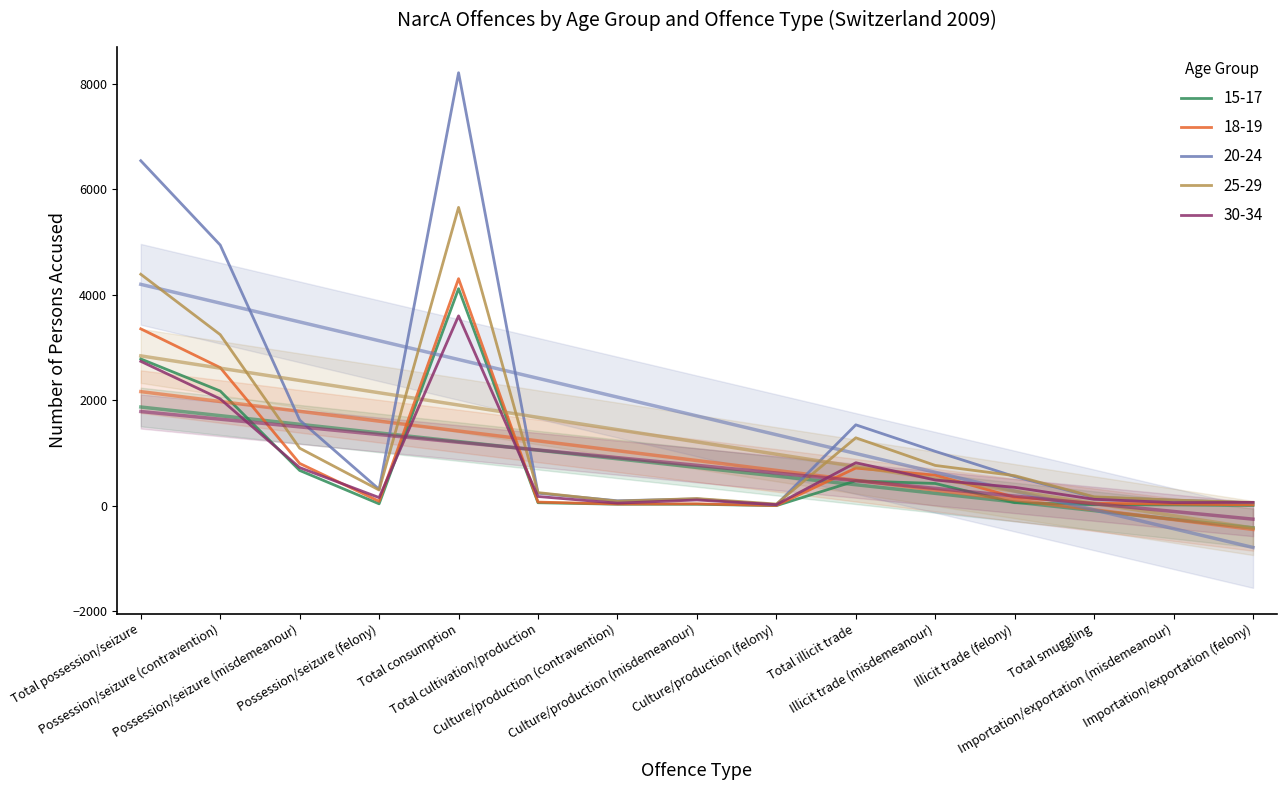

Reading left to right, transcribe all the data shown in this chart.

15-17: 2782	2174	668	35	4115	56	28	27	1	471	421	57	19	15	4
18-19: 3353	2618	801	83	4304	68	31	35	3	713	578	160	46	30	16
20-24: 6541	4942	1623	310	8209	236	93	128	16	1533	1030	552	160	105	55
25-29: 4388	3243	1090	297	5656	248	86	135	31	1287	763	569	168	107	61
30-34: 2737	2024	722	153	3599	174	48	108	20	814	487	348	121	58	63